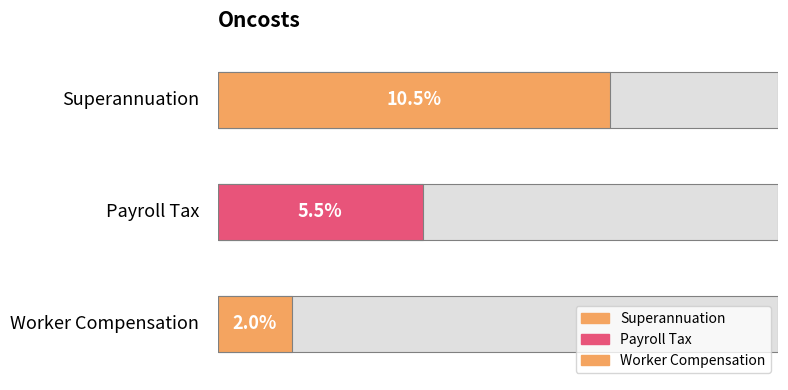

What is the maximum value shown in the chart?

0.1